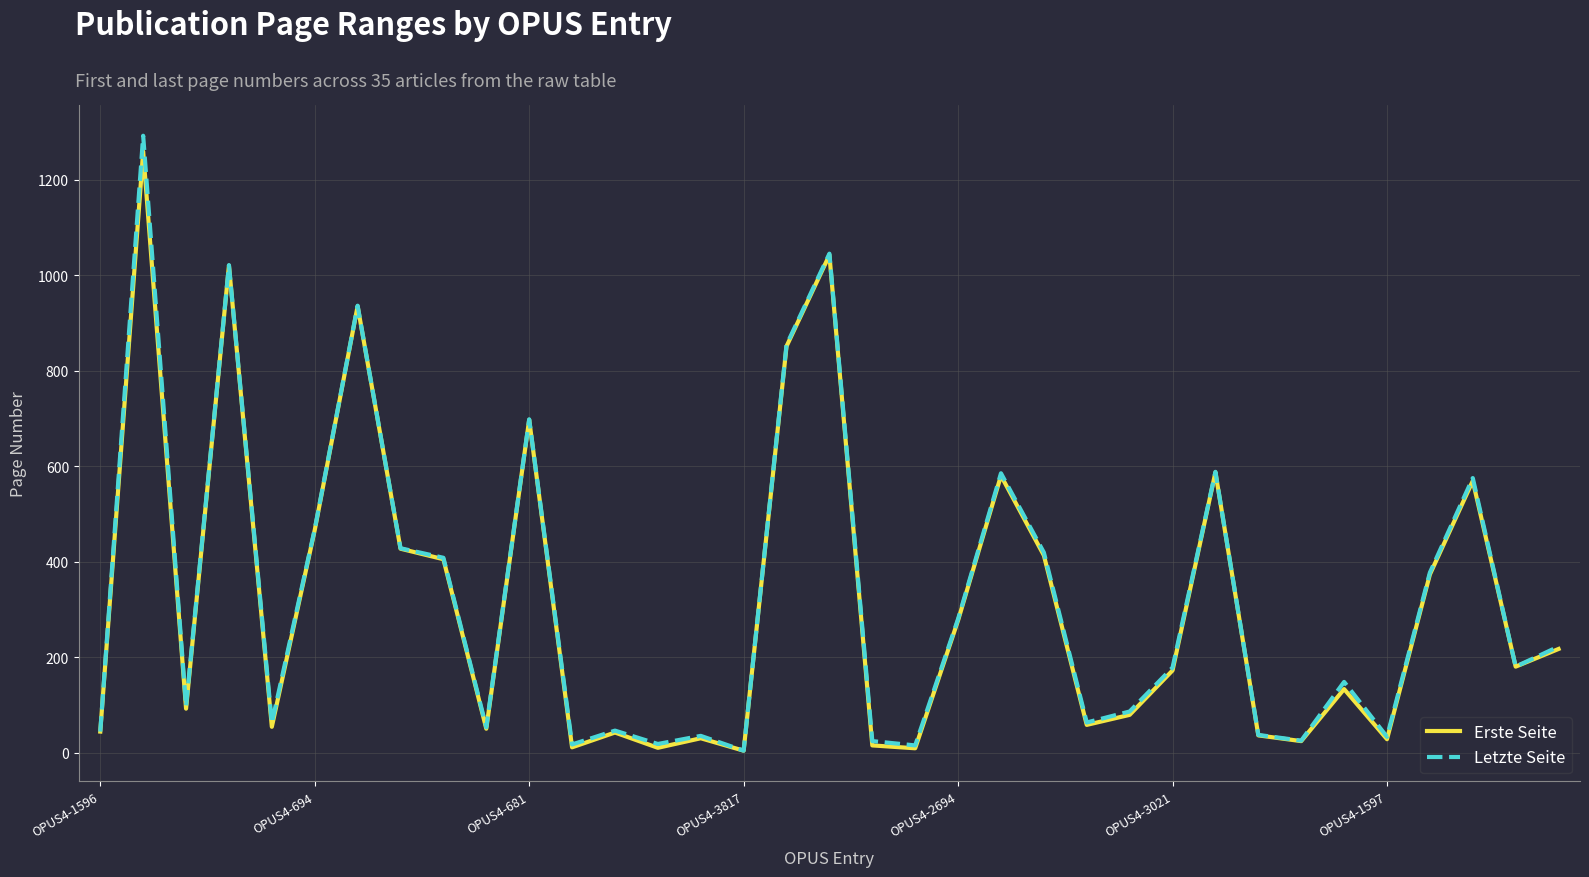

Which series has the widest spread of values?

Letzte Seite